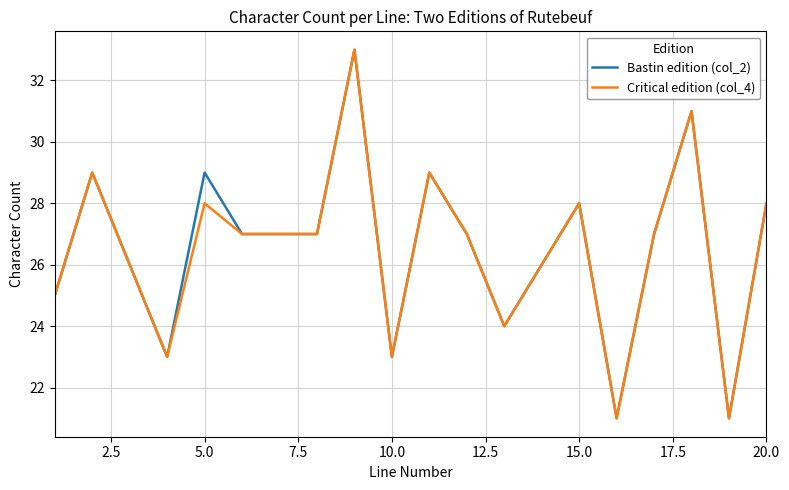

What is the maximum value shown in the chart?

33